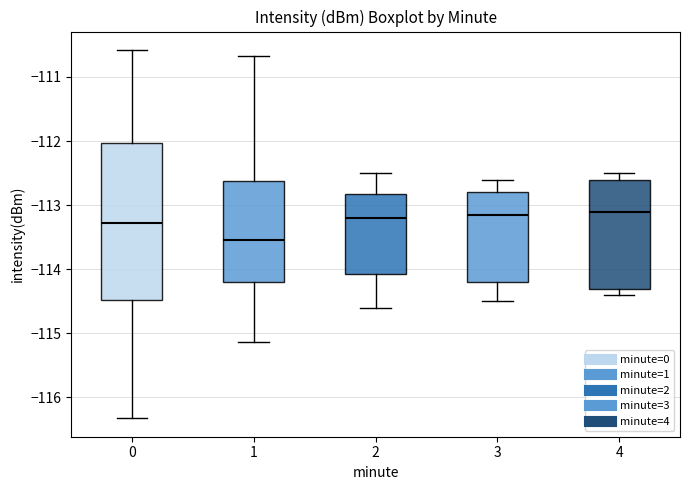

Reading left to right, transcribe this box plot: for each box, give where its median line is, the range the box spans, and where its two whiskers end, as read against the y-axis. The values are not printed on the chart, so give them approximately, as read against the axis.

0: median -113.3, box -114.5 to -112.0, whiskers -116.3 to -110.6
1: median -113.5, box -114.2 to -112.6, whiskers -115.1 to -110.7
2: median -113.2, box -114.1 to -112.8, whiskers -114.6 to -112.5
3: median -113.1, box -114.2 to -112.8, whiskers -114.5 to -112.6
4: median -113.1, box -114.3 to -112.6, whiskers -114.4 to -112.5